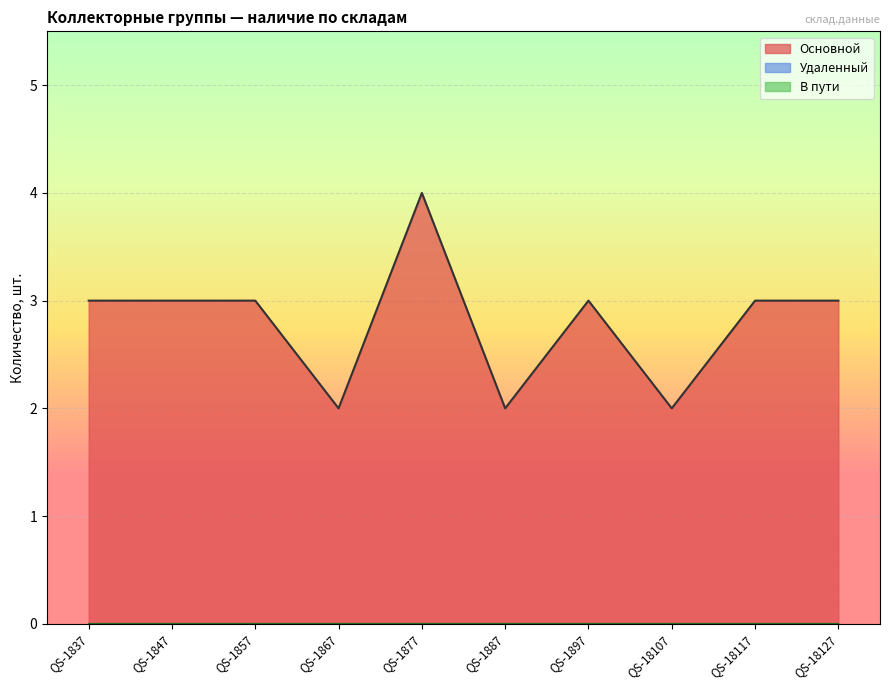

Reading right to left, list all the values displayed in this chart.

Основной: QS-18127=3	QS-18117=3	QS-18107=2	QS-1897=3	QS-1887=2	QS-1877=4	QS-1867=2	QS-1857=3	QS-1847=3	QS-1837=3
Удаленный: QS-18127=0	QS-18117=0	QS-18107=0	QS-1897=0	QS-1887=0	QS-1877=0	QS-1867=0	QS-1857=0	QS-1847=0	QS-1837=0
В пути: QS-18127=0	QS-18117=0	QS-18107=0	QS-1897=0	QS-1887=0	QS-1877=0	QS-1867=0	QS-1857=0	QS-1847=0	QS-1837=0